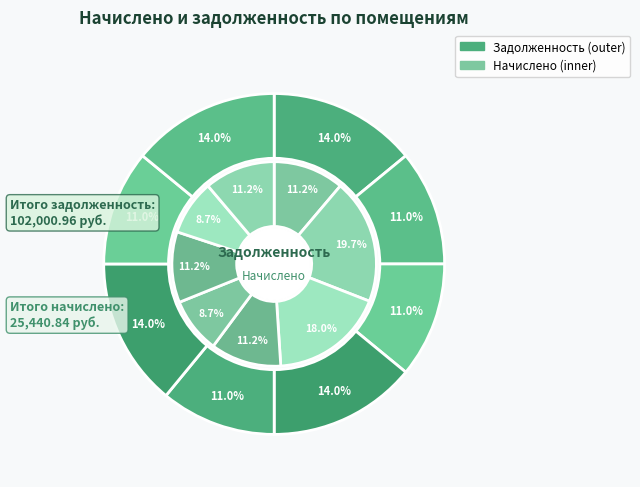

What is the ratio of the value at 3 to the value at 6?

0.8